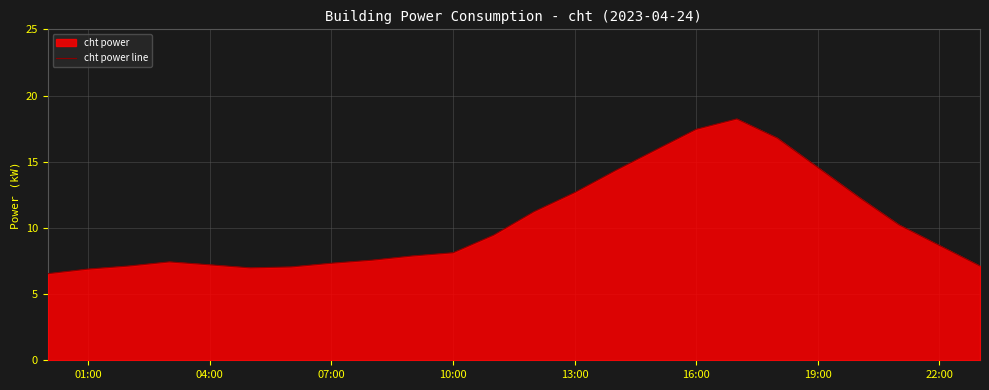

What is the minimum value shown in the chart?

6.5